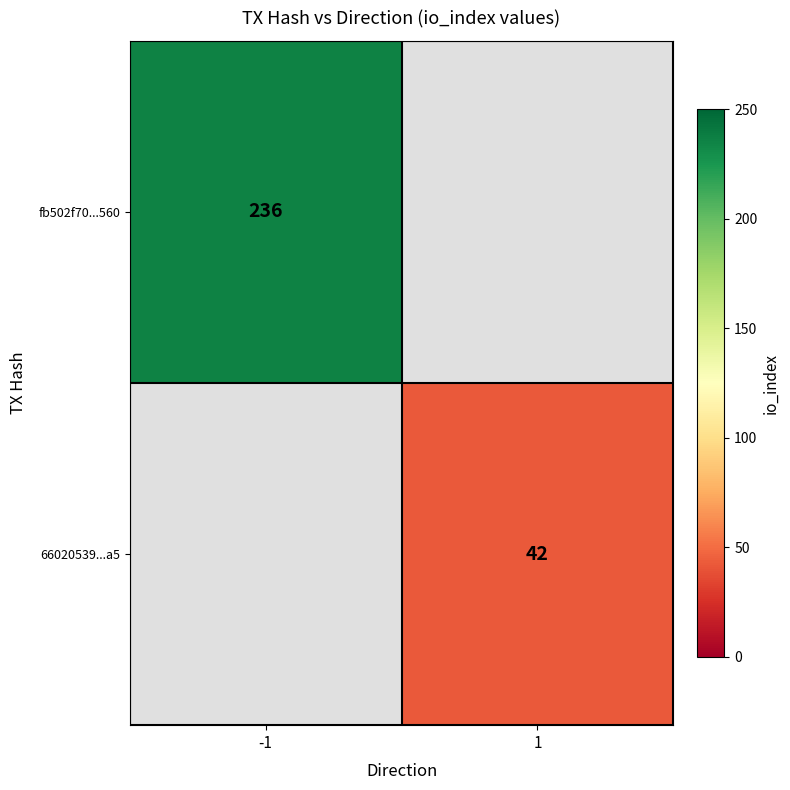

The value of 66020539...a5 at 1 is 19. True or false?

False